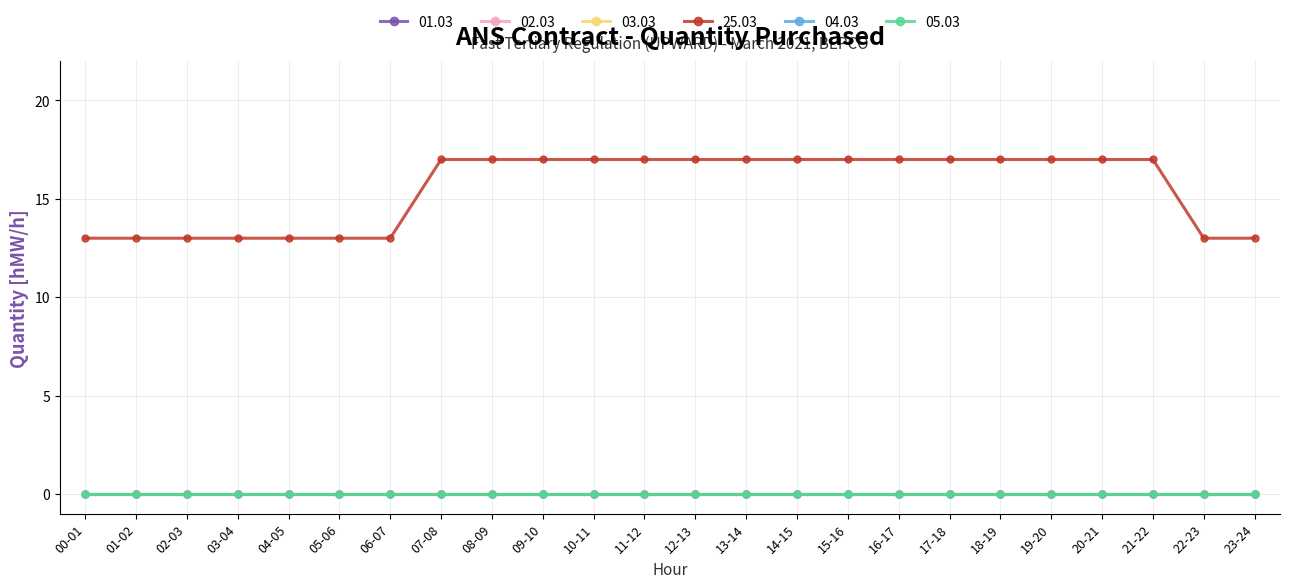

Is this an area chart (filled region under the line)?

No